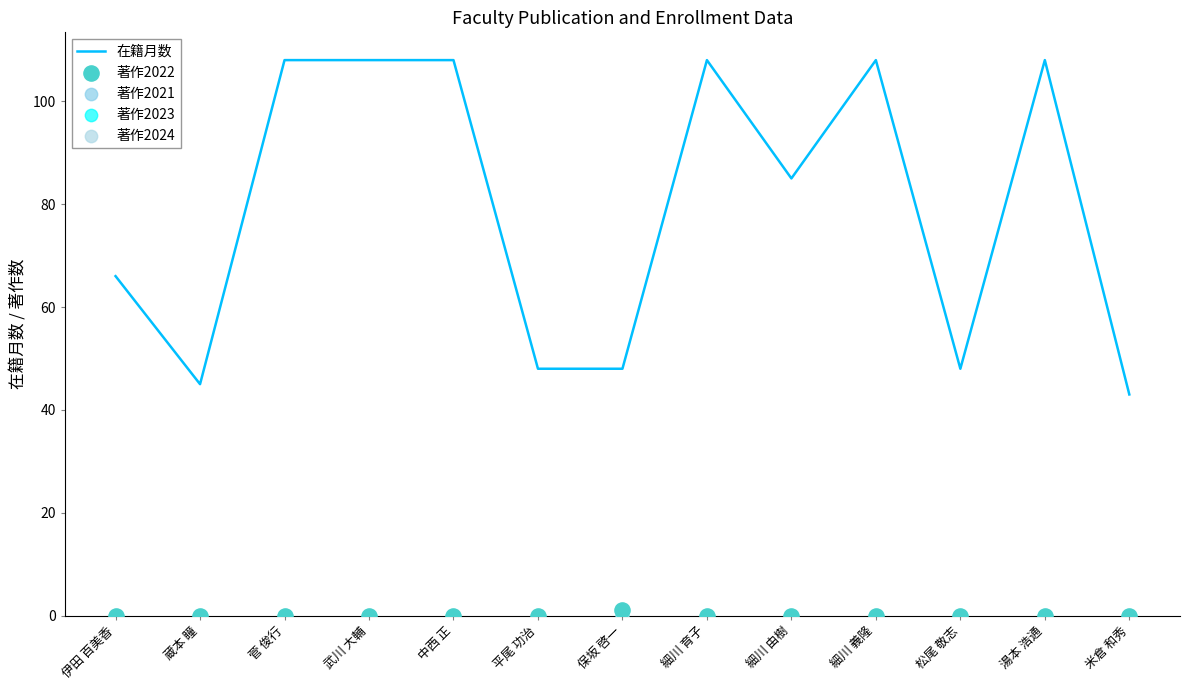

Which series contains the lowest Y value?

著作2022